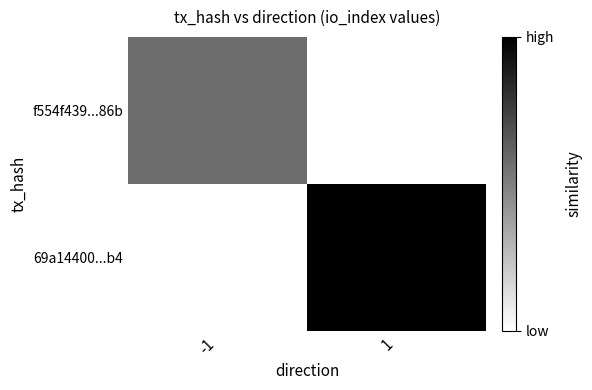

Reading left to right, extract all data points from this chart.

f554f439...86b: -1=4	1=0
69a14400...b4: -1=0	1=7